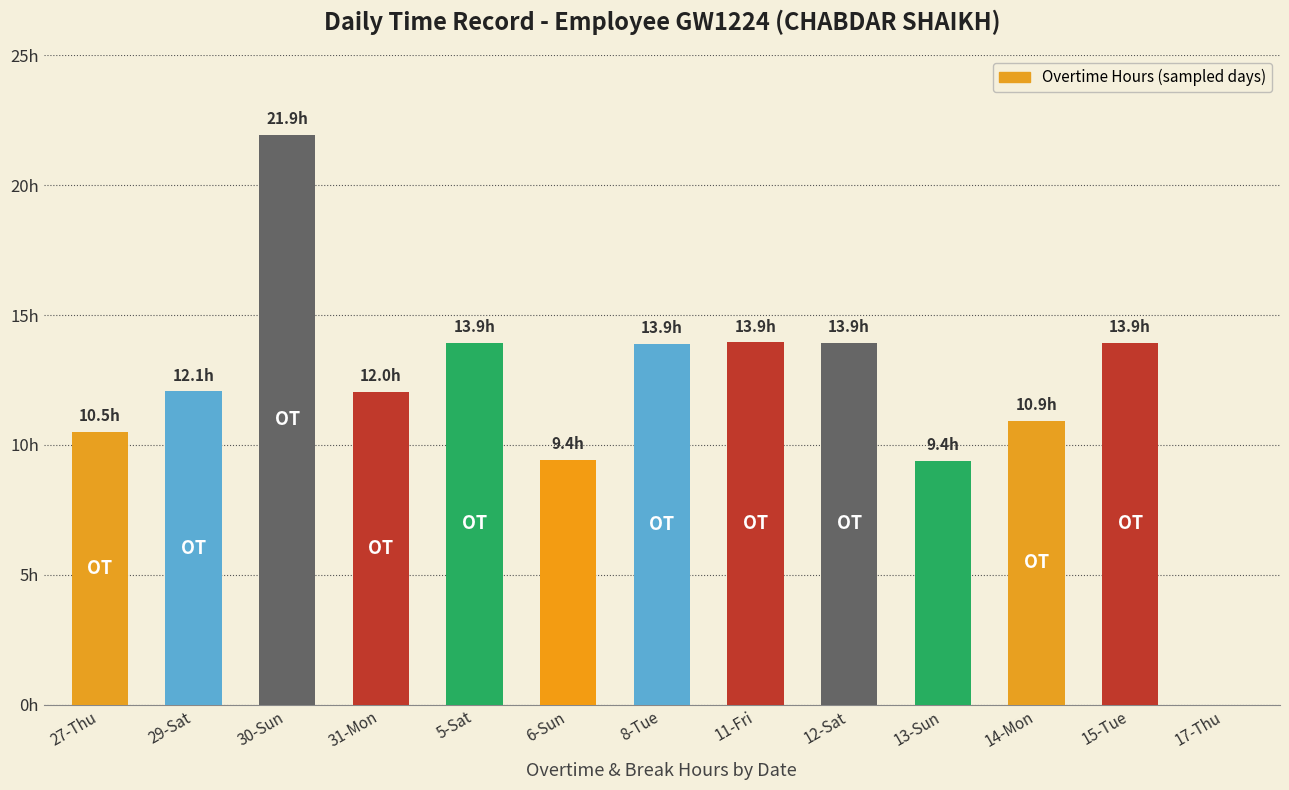

Reading left to right, transcribe all the data shown in this chart.

27-Thu=10.5	29-Sat=12.1	30-Sun=21.9	31-Mon=12.0	5-Sat=13.9	6-Sun=9.4	8-Tue=13.9	11-Fri=13.9	12-Sat=13.9	13-Sun=9.4	14-Mon=10.9	15-Tue=13.9	17-Thu=0.0